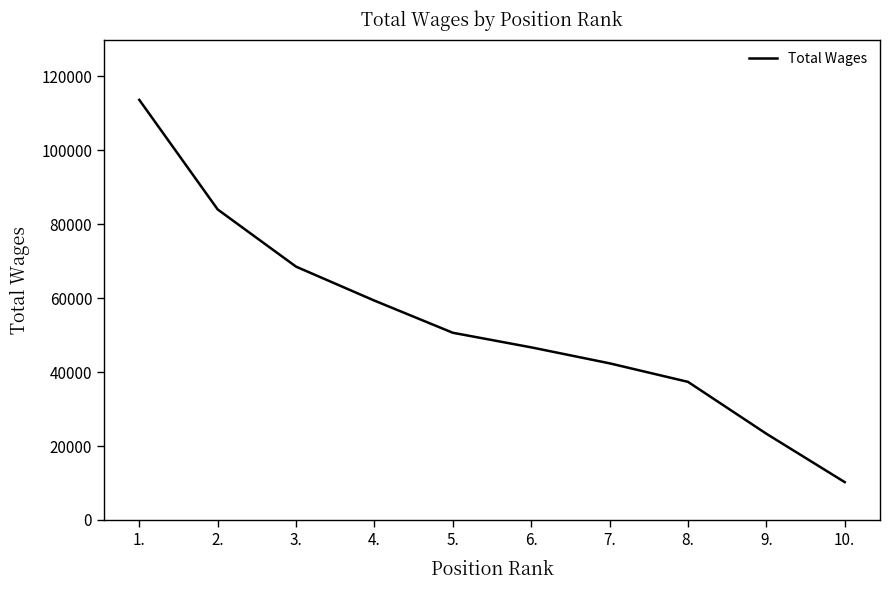

True or false: there are more than 2 points higher than both neighbors.

False